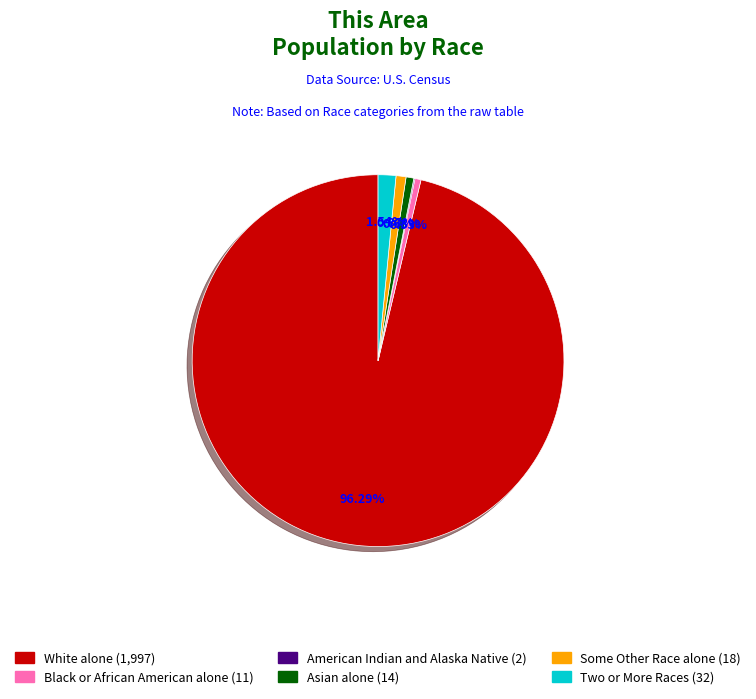

Is there a majority slice in this chart?

Yes